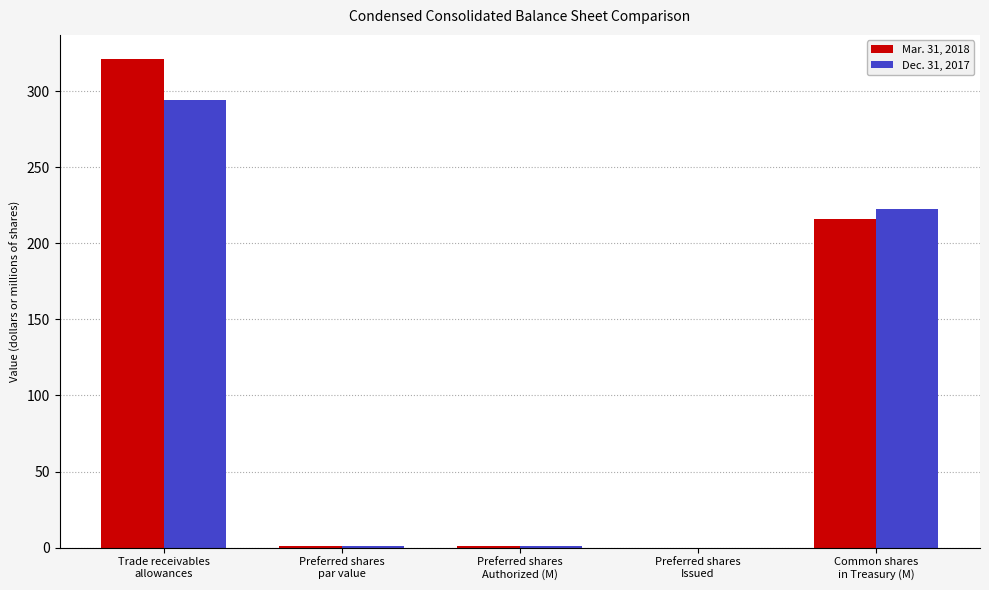

What value does the Mar. 31, 2018 series have at Common shares
in Treasury (M)?

216.1